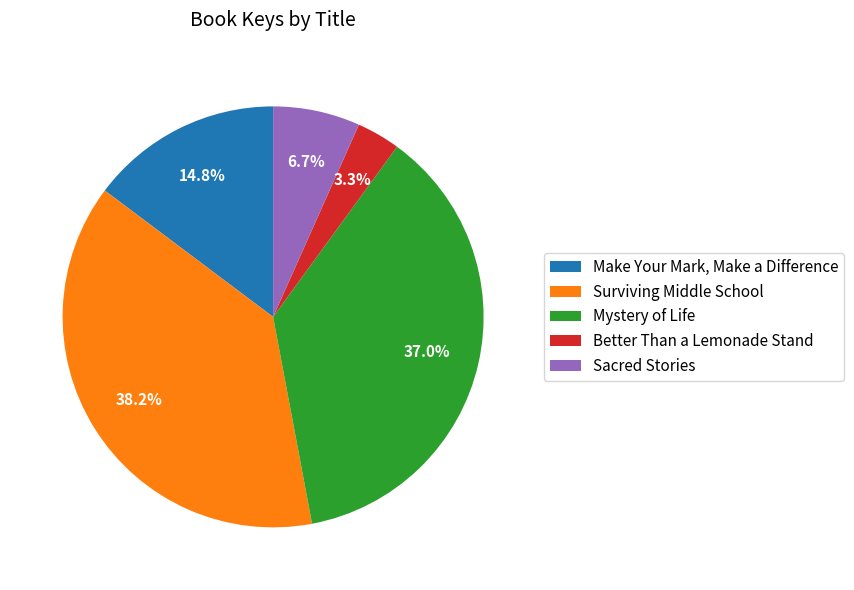

Is there any slice that represents more than half of the pie?

No